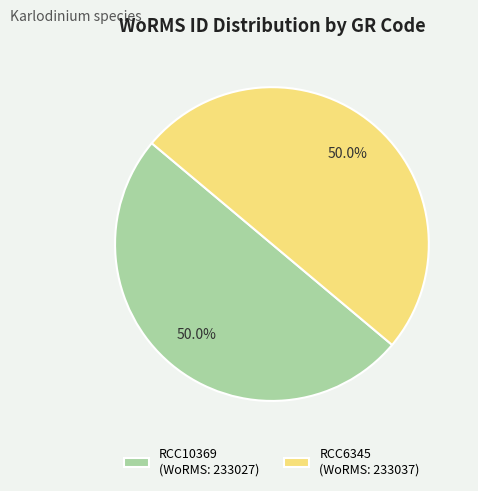

Is it true that RCC10369 is 50% of the pie?

True